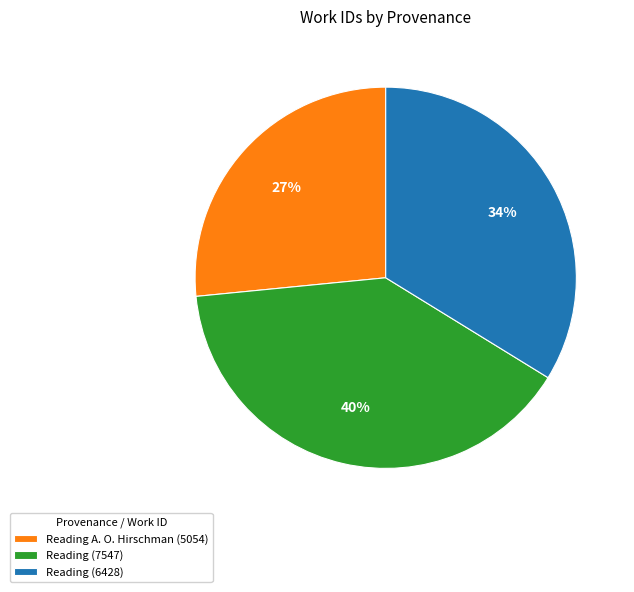

To the nearest percent, what is the average slice percentage?

33%